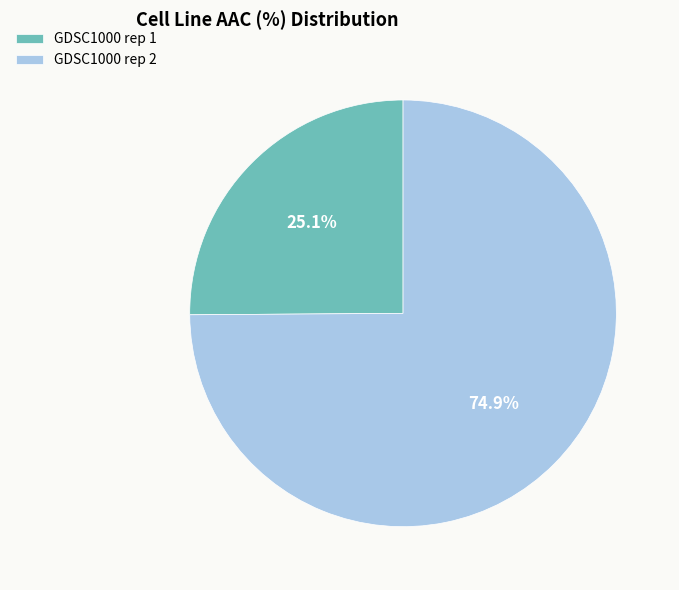

Which has a higher value, GDSC1000 rep 2 or GDSC1000 rep 1?

GDSC1000 rep 2